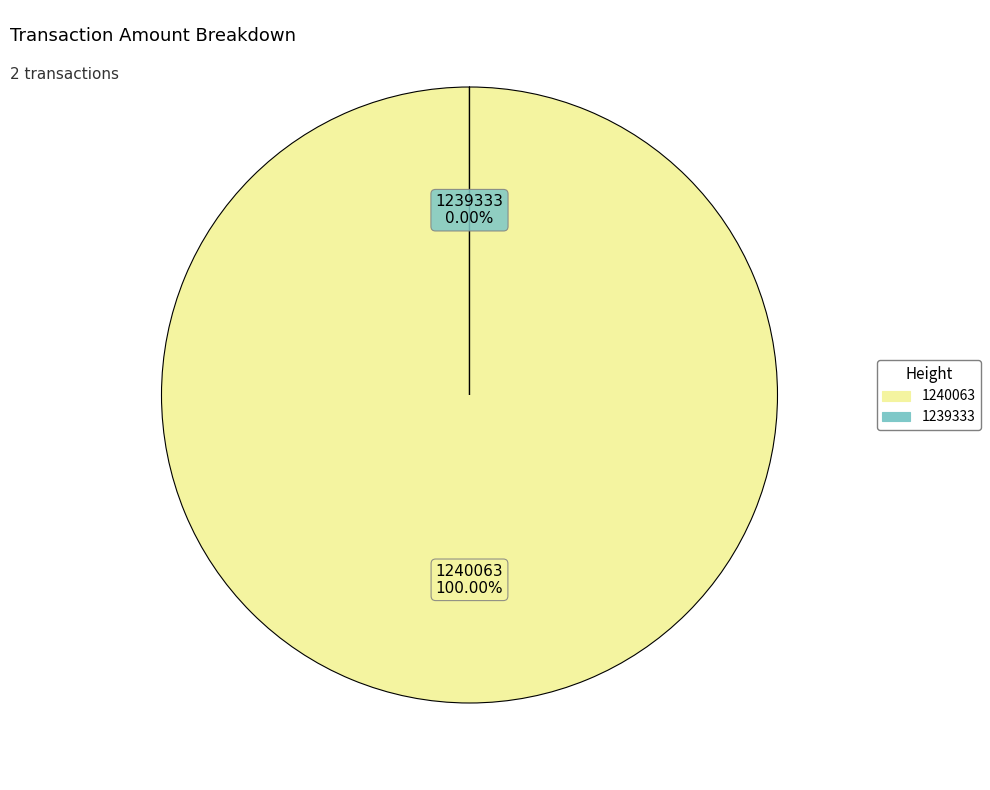

Rank the categories by value from highest to lowest.

1240063, 1239333